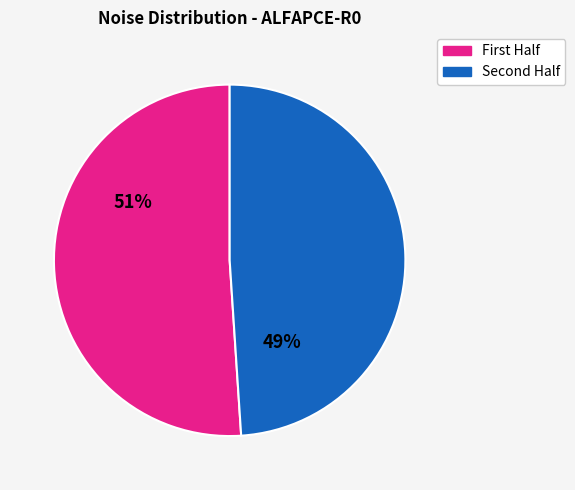

Is there a majority slice in this chart?

Yes